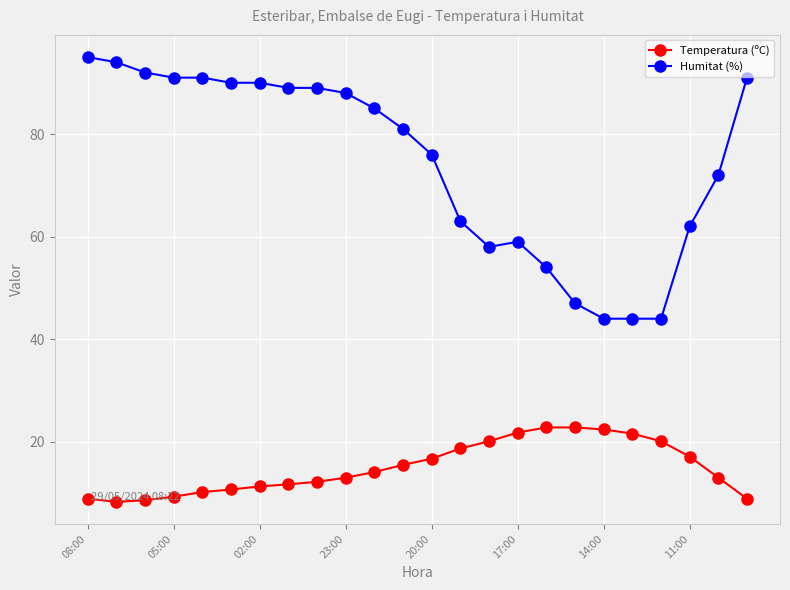

What is the value of the Temperatura (ºC) point at the 15th from the left?

20.1